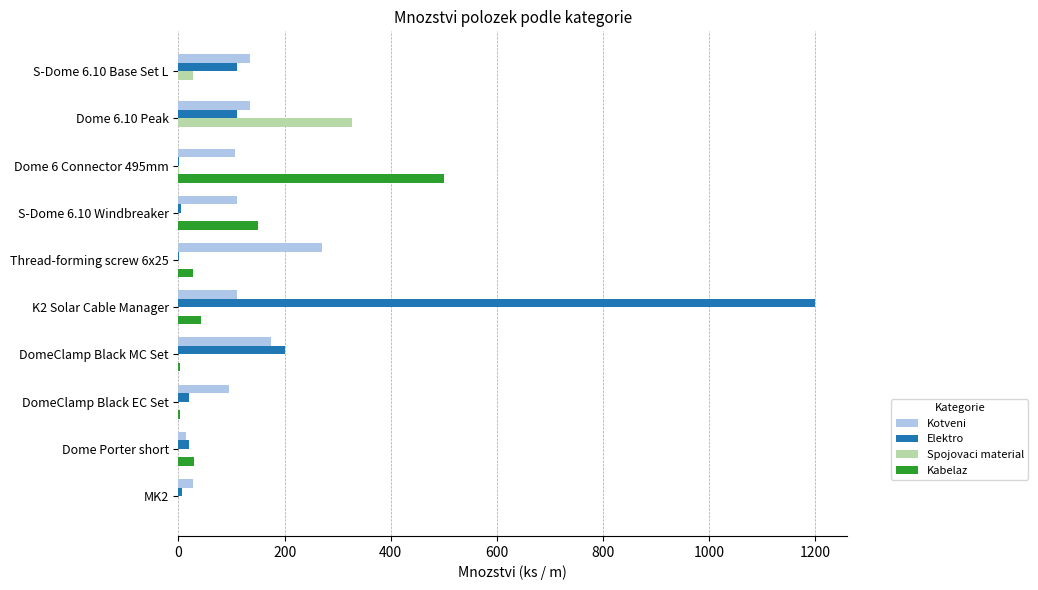

At which category is the sum across all series the highest?

K2 Solar Cable Manager